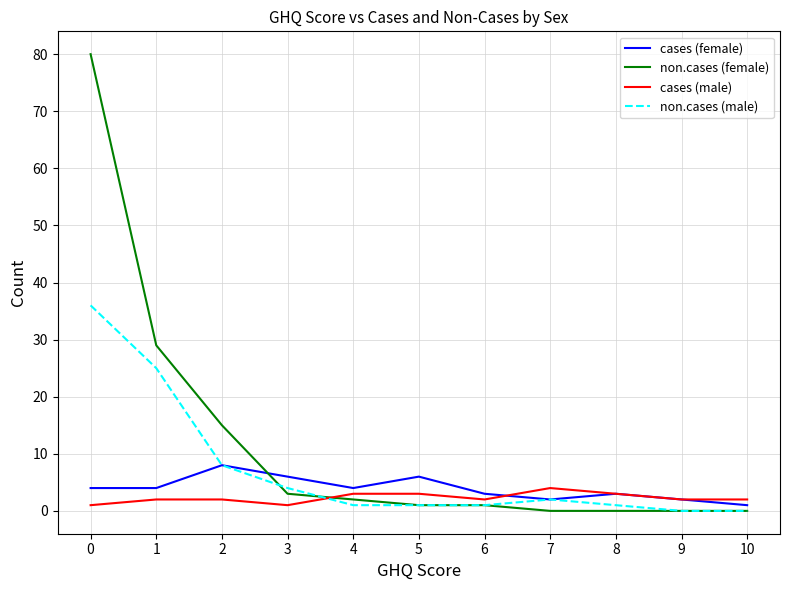

What is the sum of all cases (male) values?

25